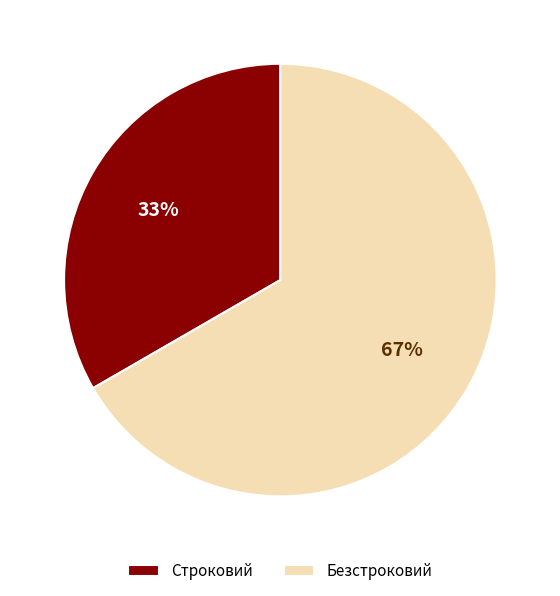

To the nearest percent, what percentage of the pie is Строковий?

33%